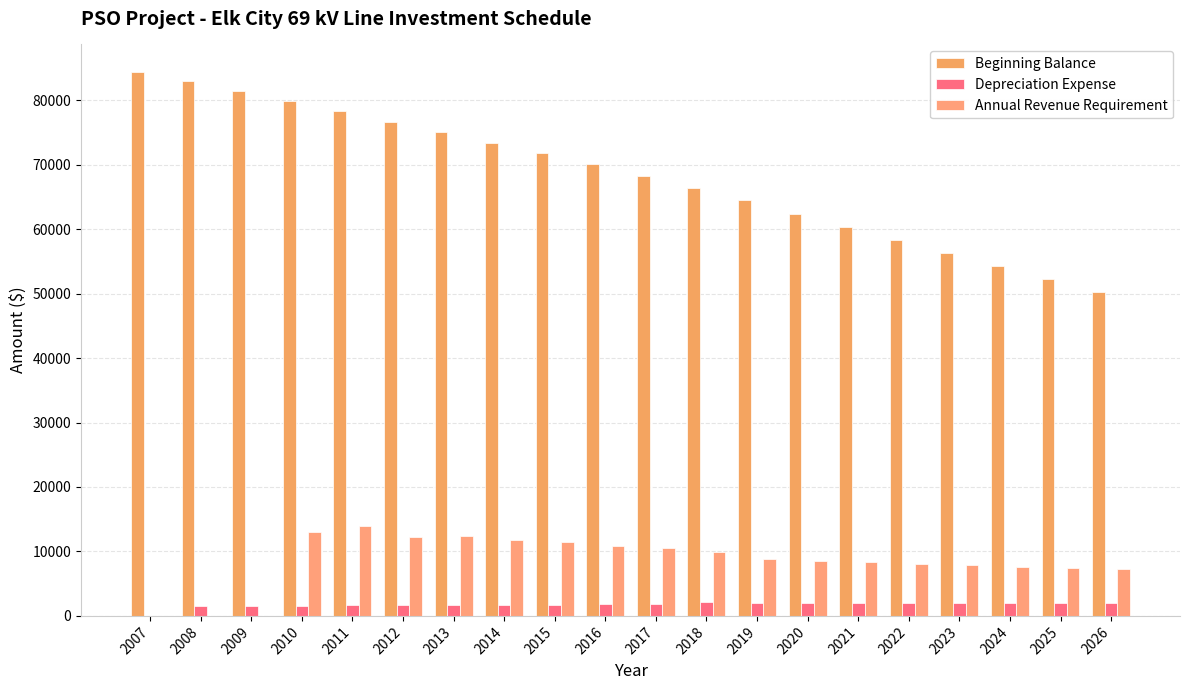

True or false: Depreciation Expense has a value of 1876.0 at 2017.

True